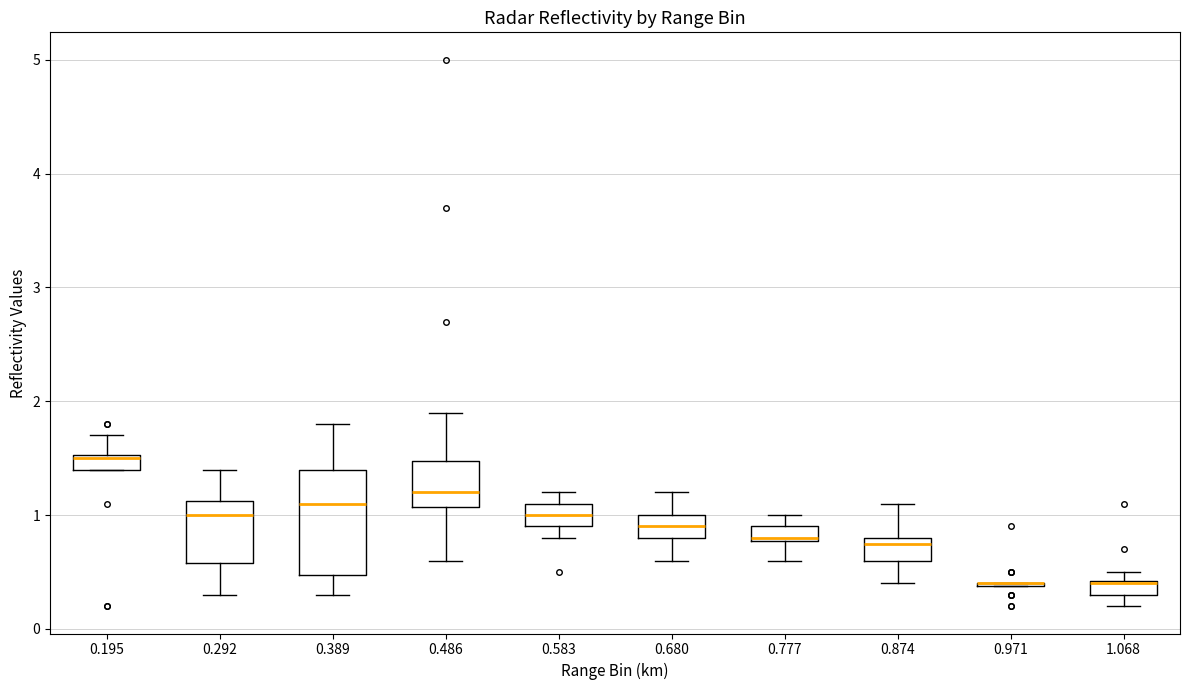

Where does the upper whisker of the box at x = 0.292 end on the y-axis? The values are not printed on the chart, so give them approximately, as read against the axis.

1.4